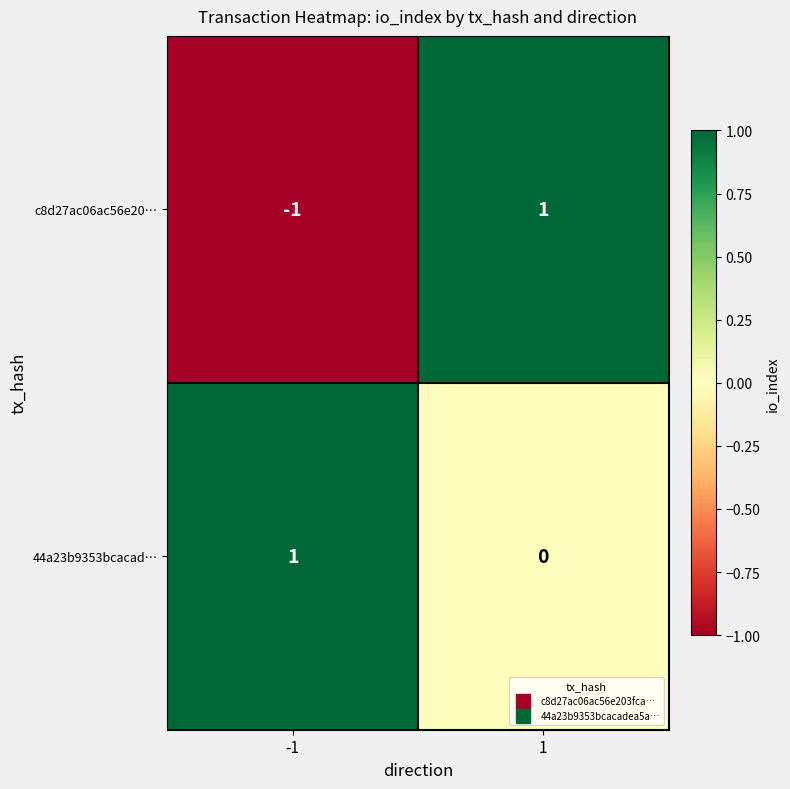

What is the total value across all series at 1?

1